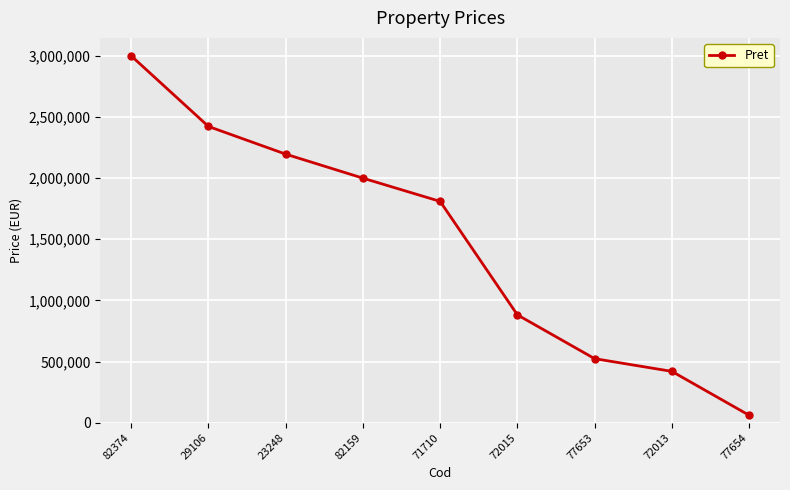

List the labels in order of value, largest first.

82374, 29106, 23248, 82159, 71710, 72015, 77653, 72013, 77654